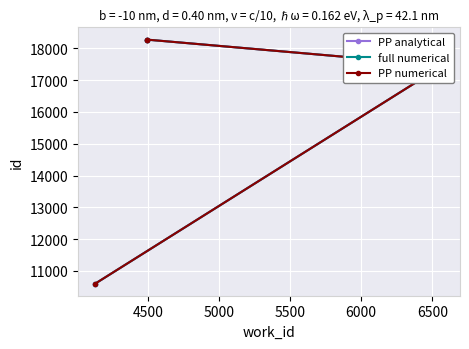

List the series in order of their peak value, highest first.

PP analytical, full numerical, PP numerical